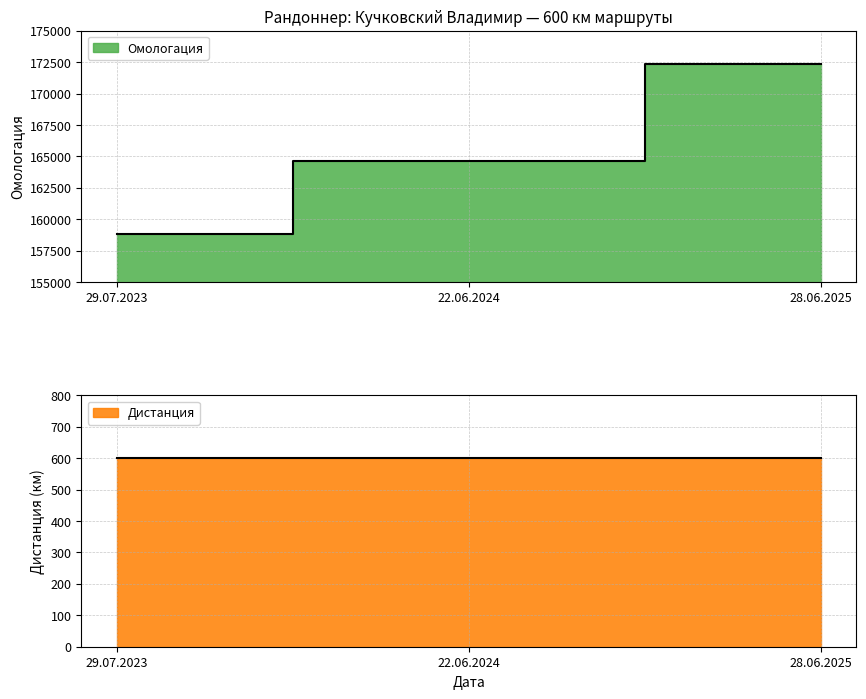

Which has a higher value, 28.06.2025 or 29.07.2023?

28.06.2025